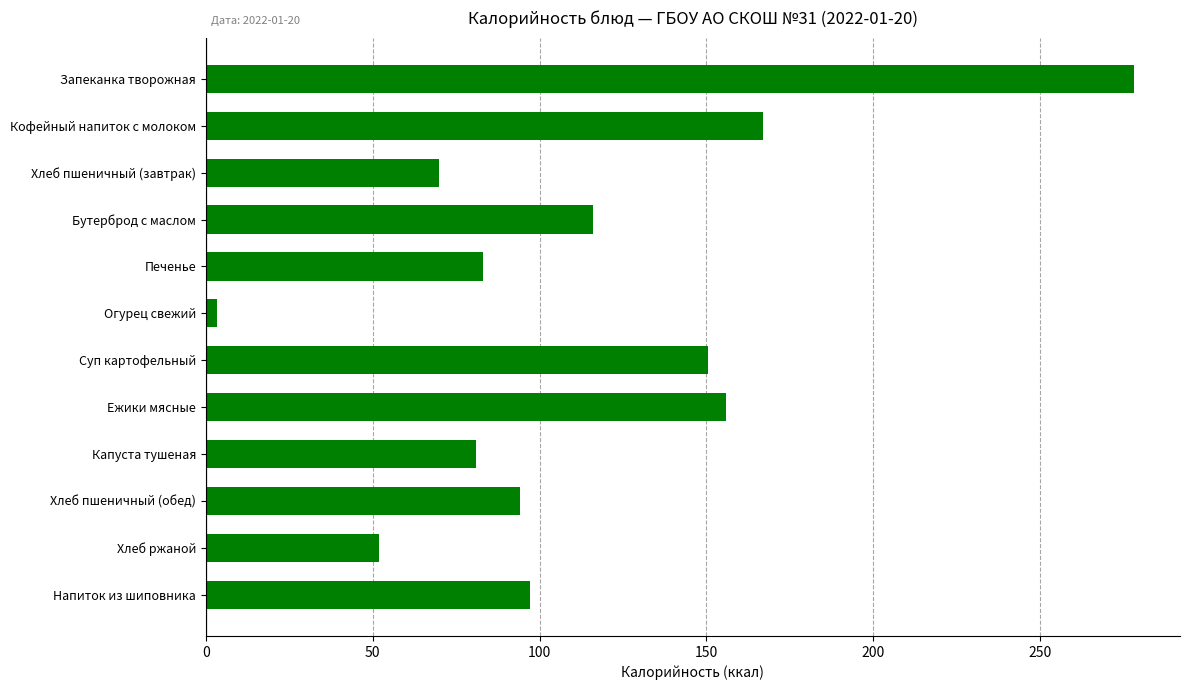

What is the label of the 5th bar from the top?

Печенье